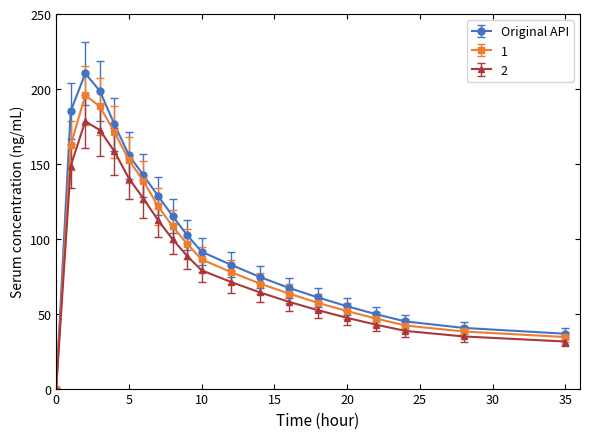

What is the greatest value displayed?

210.3